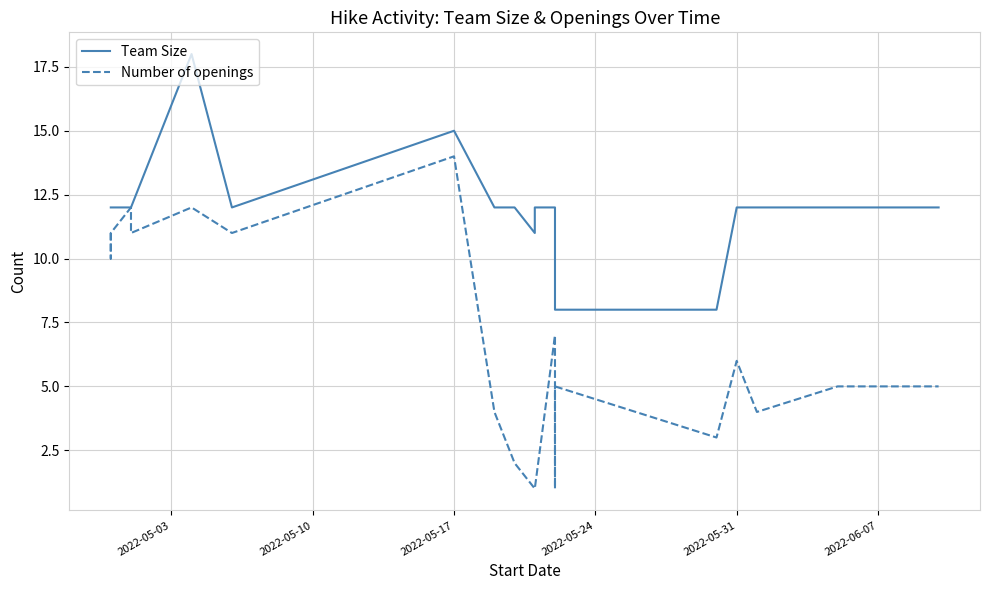

The value of Number of openings at 9 is 1. True or false?

False